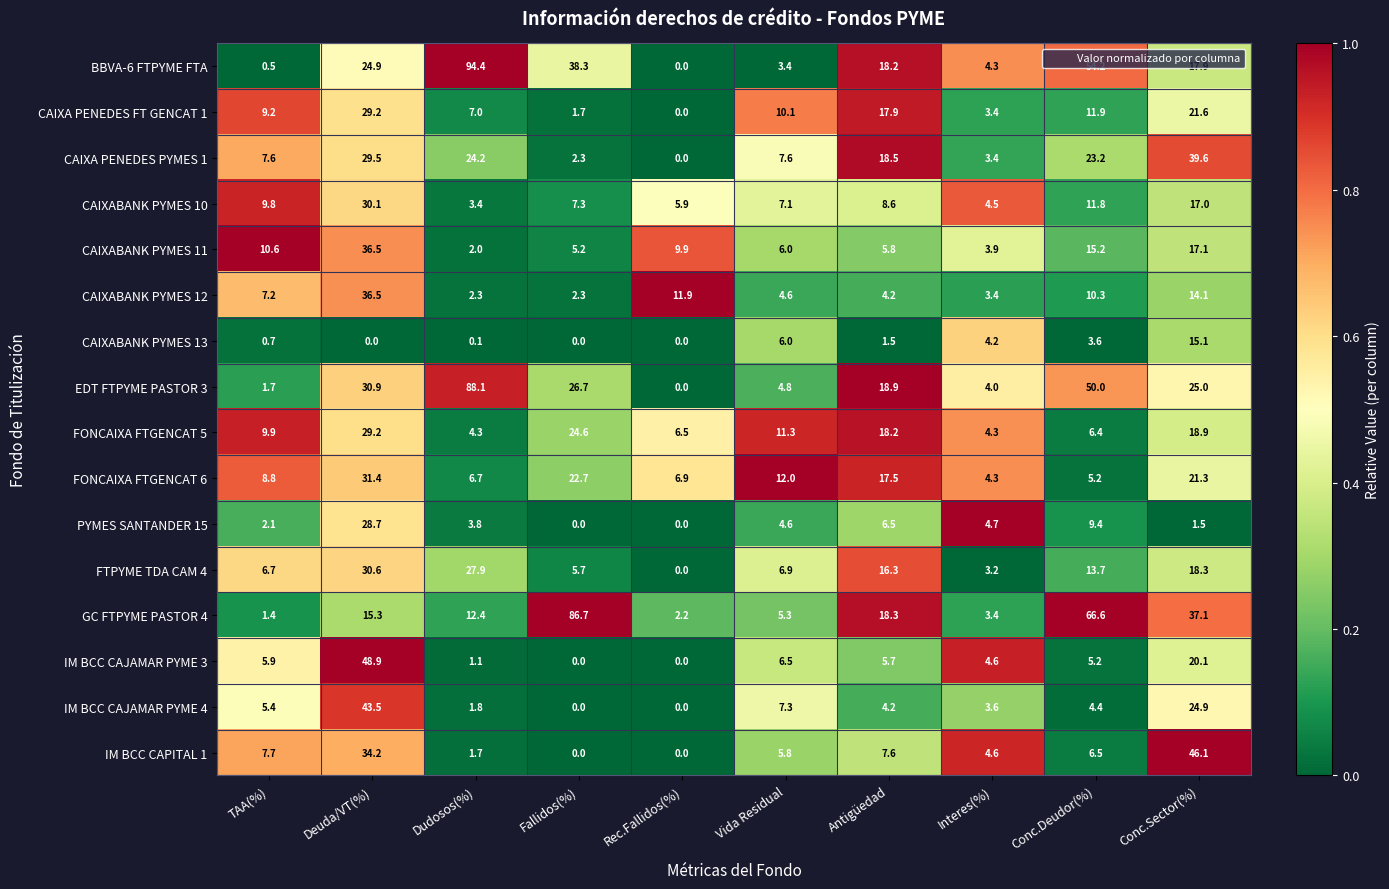

Where does the CAIXABANK PYMES 13 series first go above 1?

Vida Residual